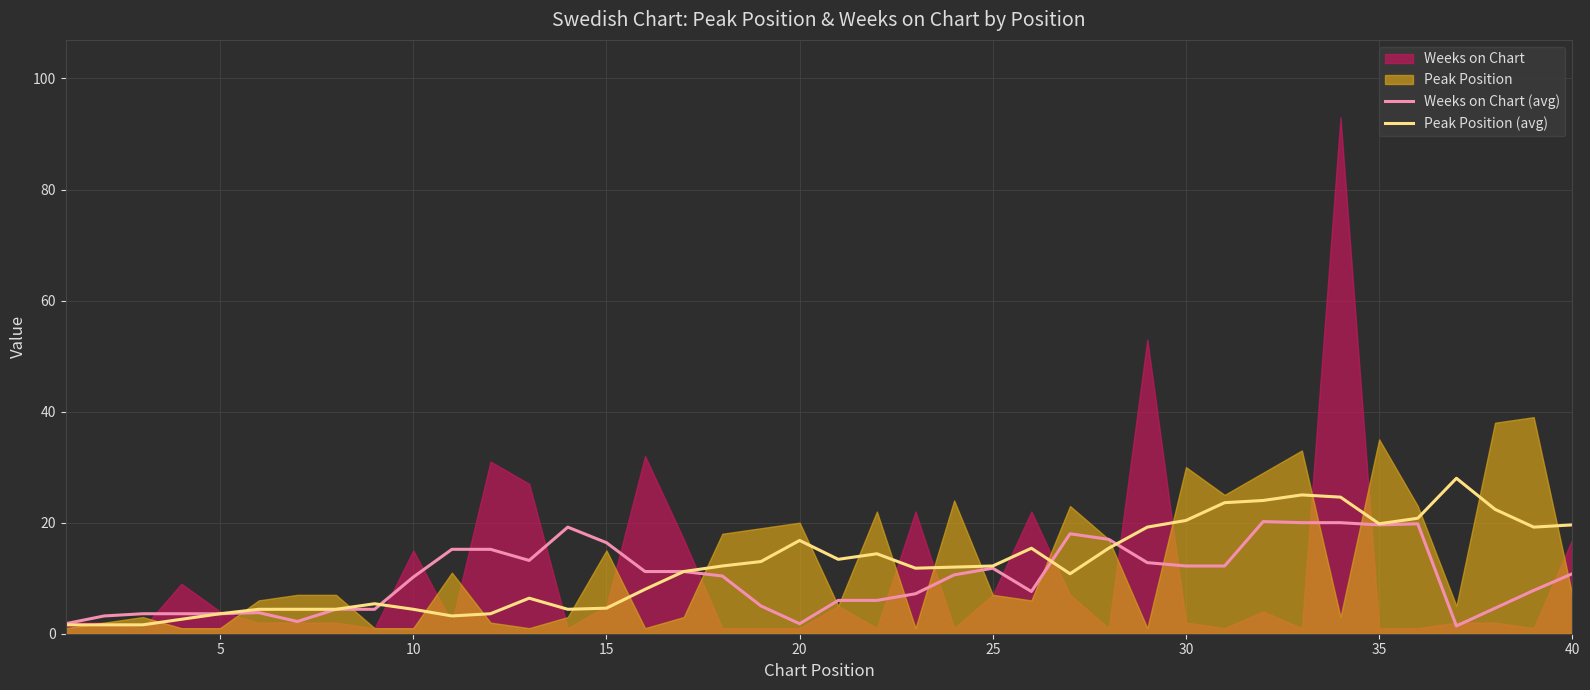

In Peak Position (avg), how many points are higher than both neighbors (excluding endpoints)?

7